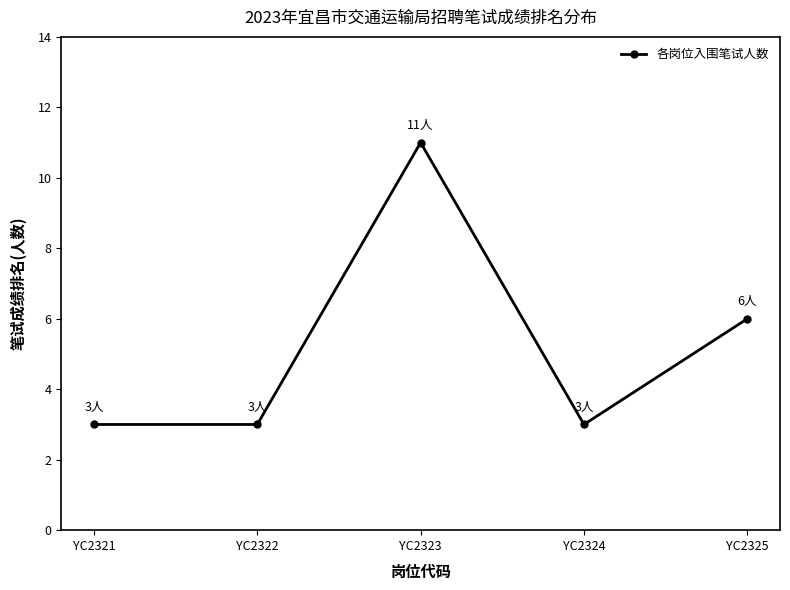

Reading right to left, transcribe all the data shown in this chart.

YC2325=6	YC2324=3	YC2323=11	YC2322=3	YC2321=3